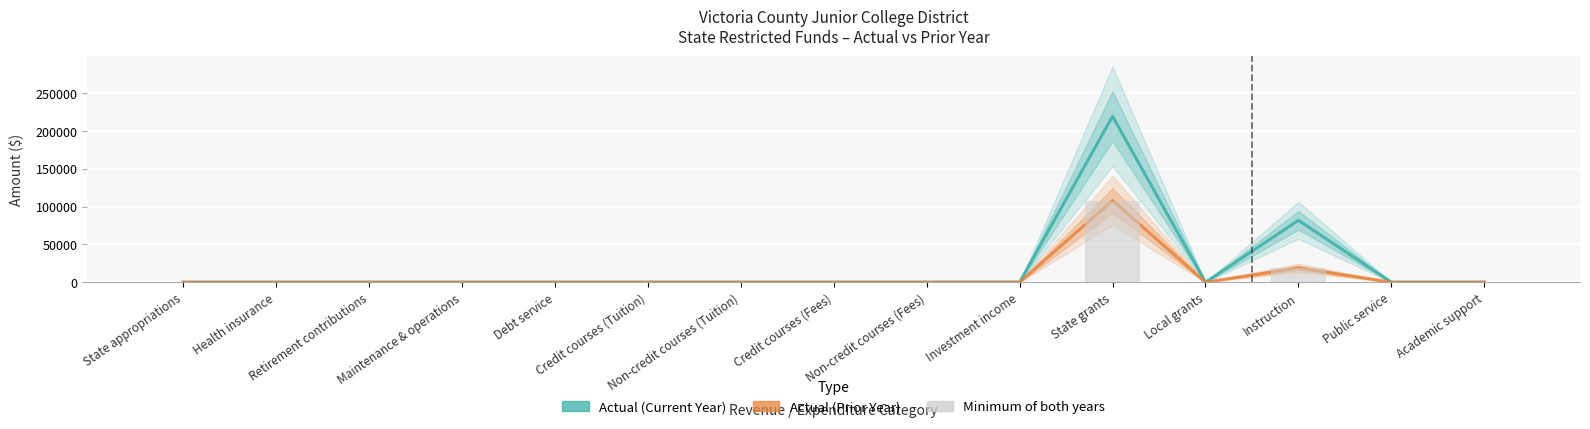

Is it true that Minimum of both years equals 0.0 at Maintenance & operations?

True